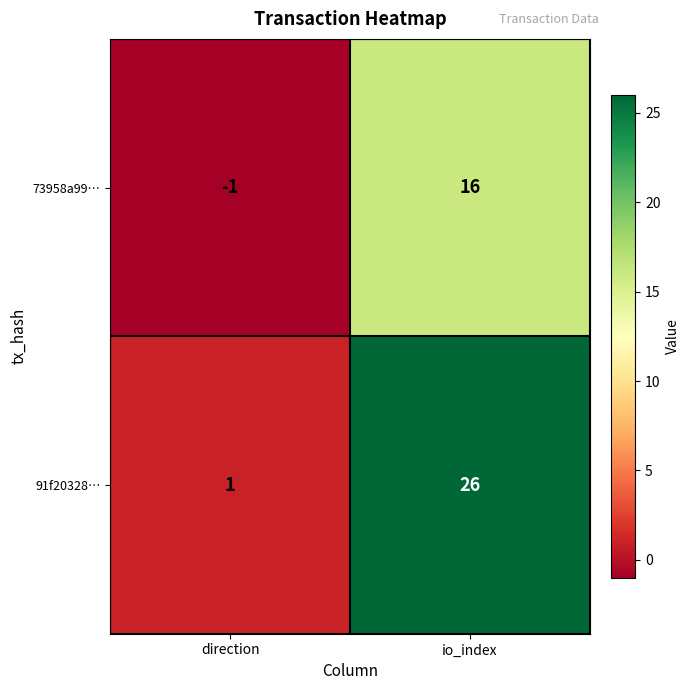

Rank the series by their maximum value, from lowest to highest.

73958a99…, 91f20328…